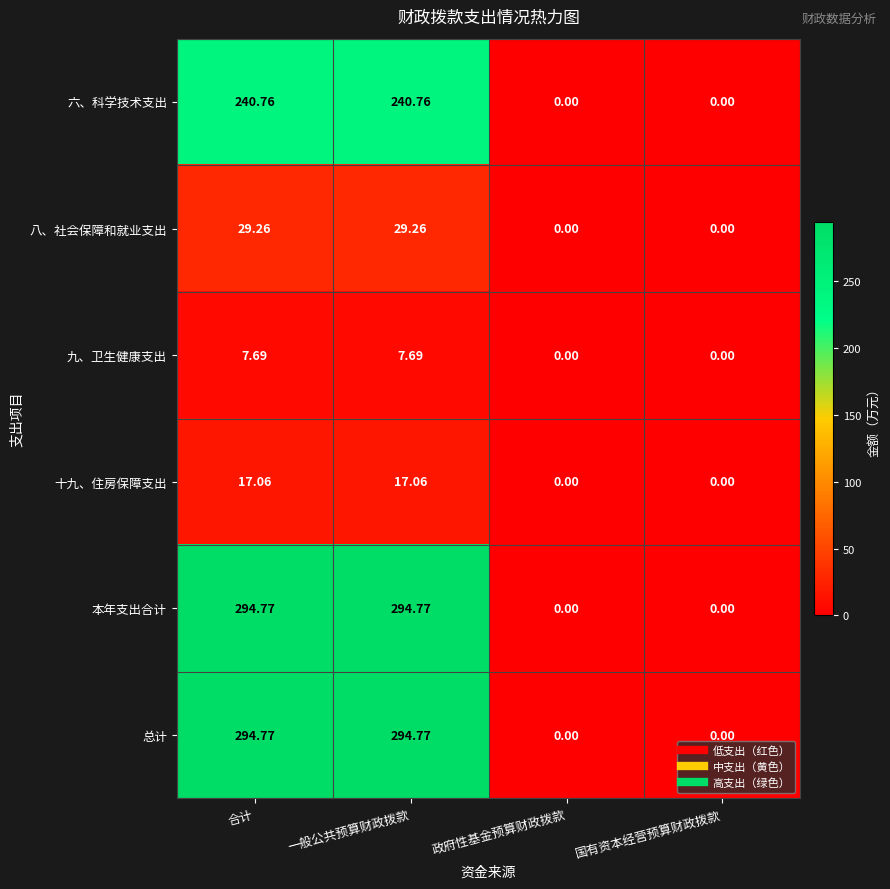

Where does the 六、科学技术支出 series first go above 240?

合计